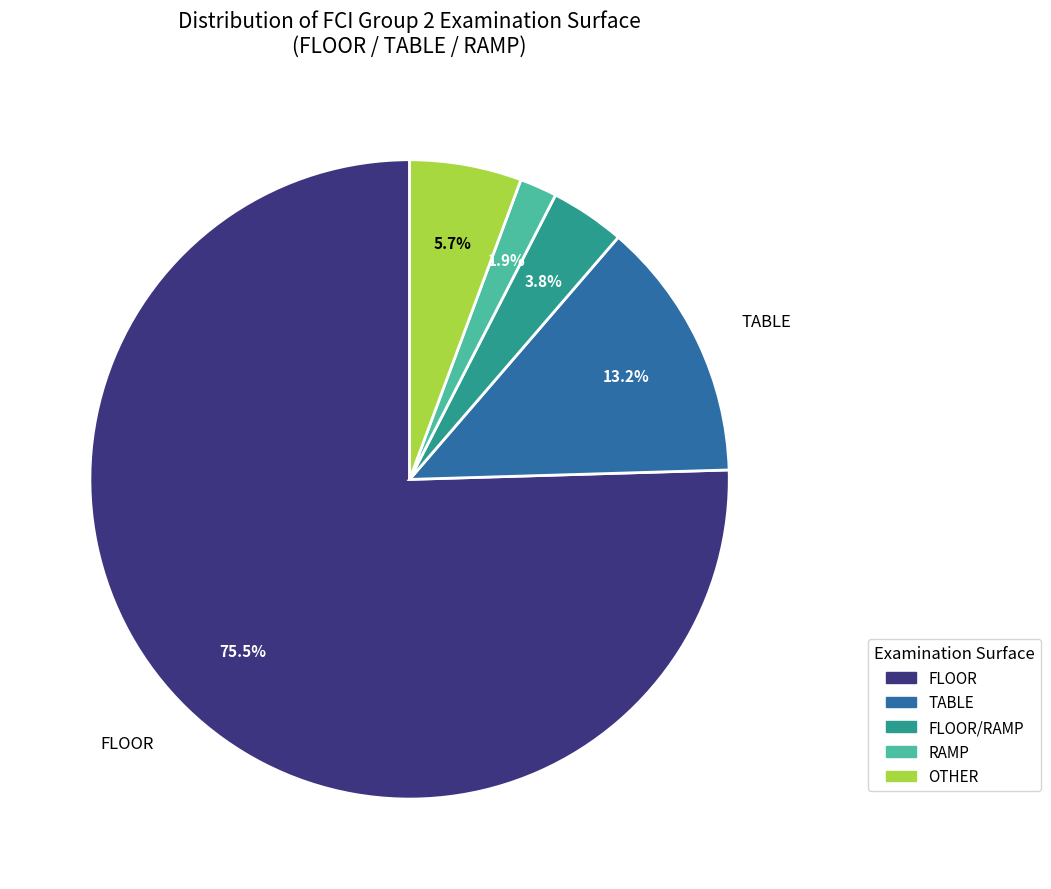

Is there any slice that represents more than half of the pie?

Yes